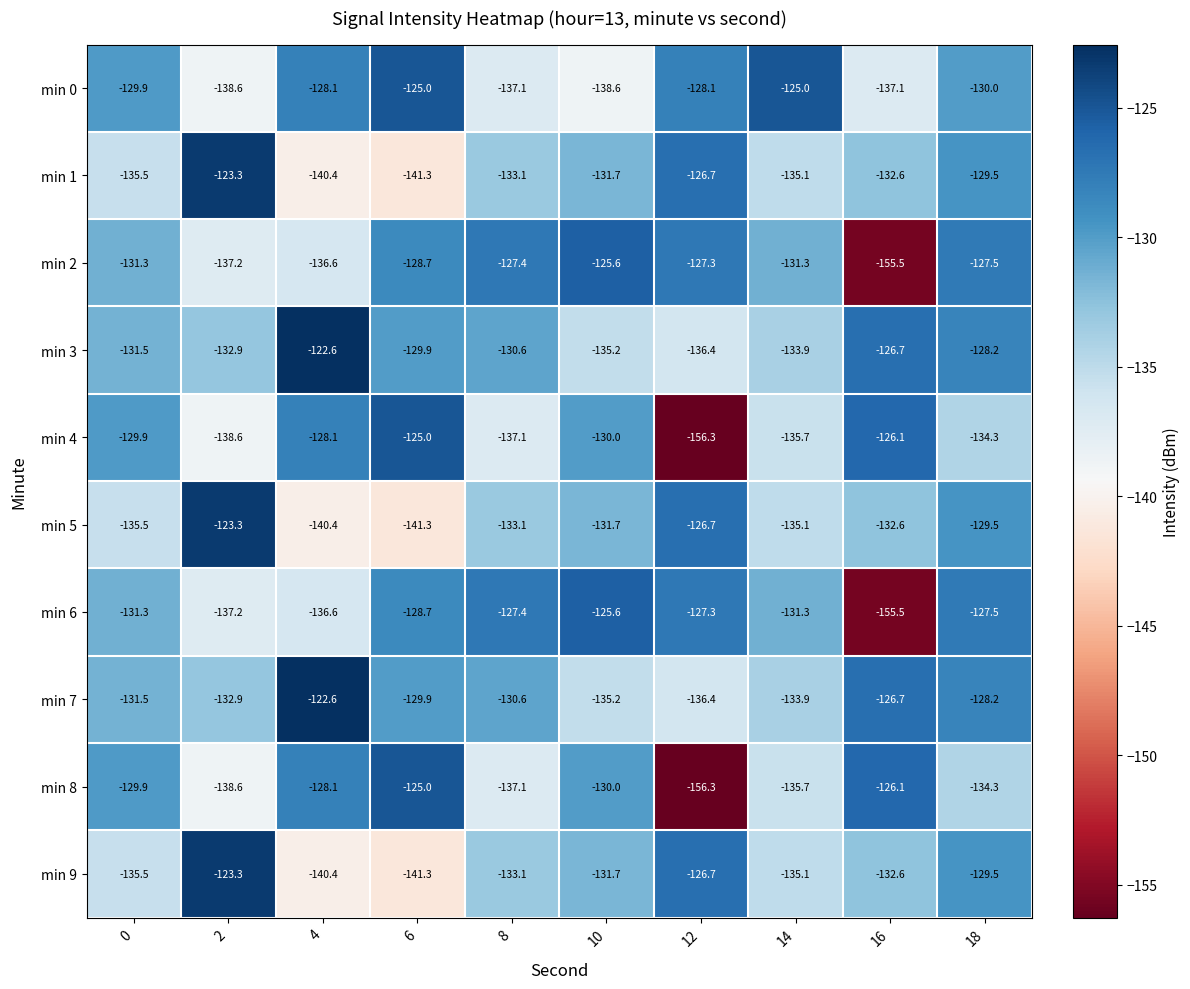

Is it true that min 7 equals -128.2 at 18?

True